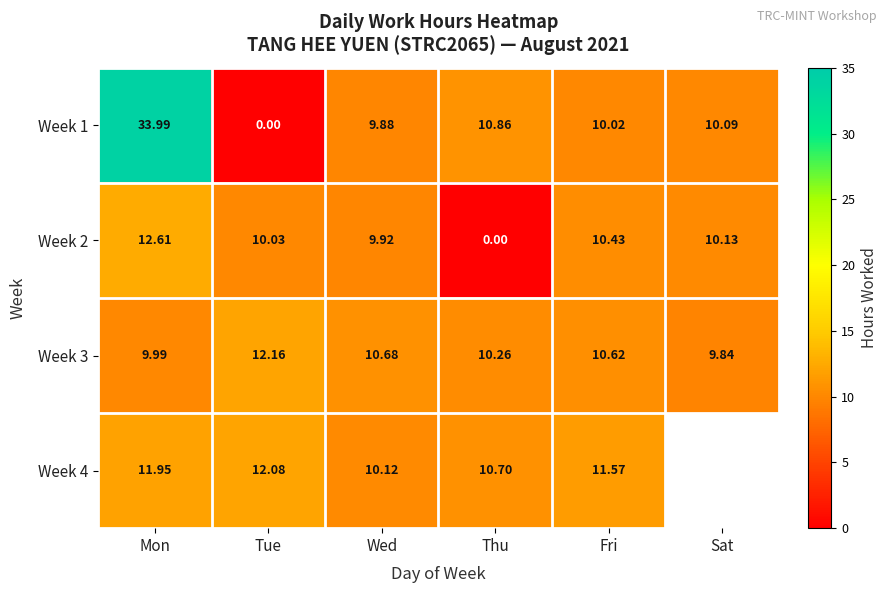

List the labels in order of Week 1 value, largest first.

Mon, Thu, Sat, Fri, Wed, Tue